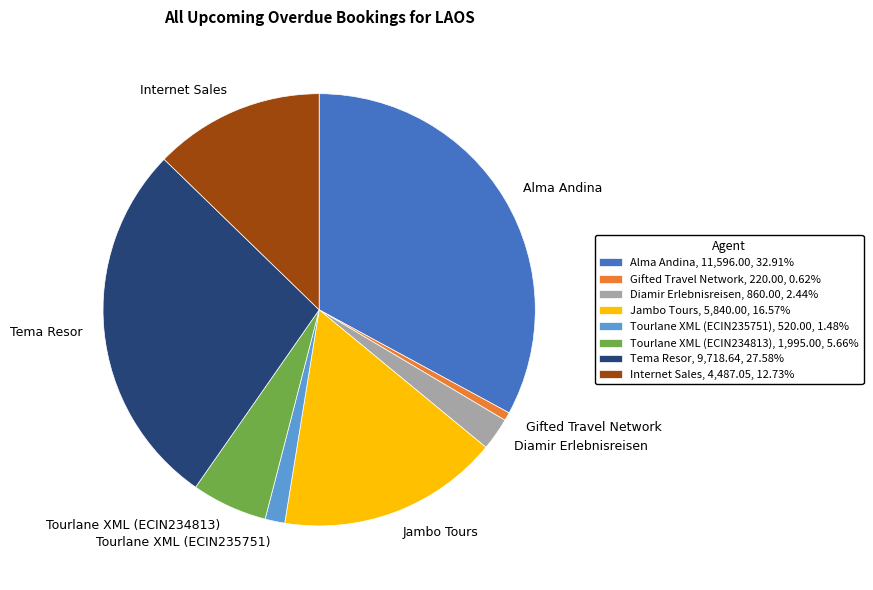

Is Tema Resor the majority of the pie?

No